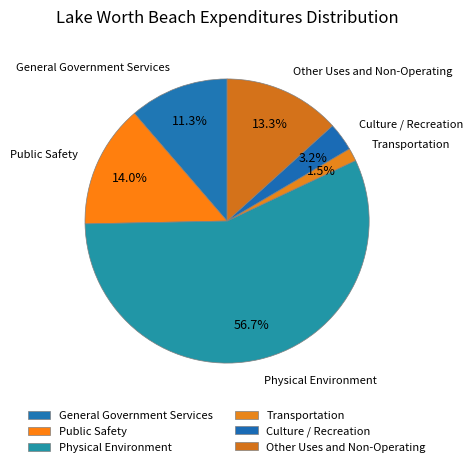

Is it true that Culture / Recreation is 12% of the pie?

False